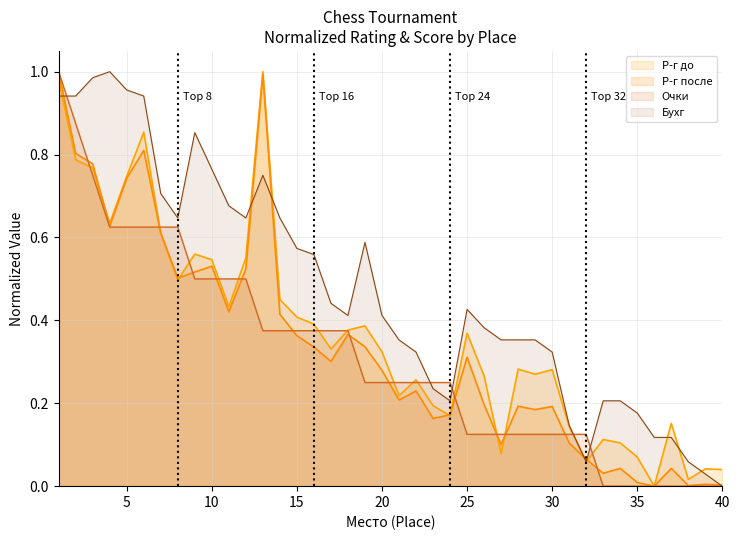

How many lines are shown in the chart?

4